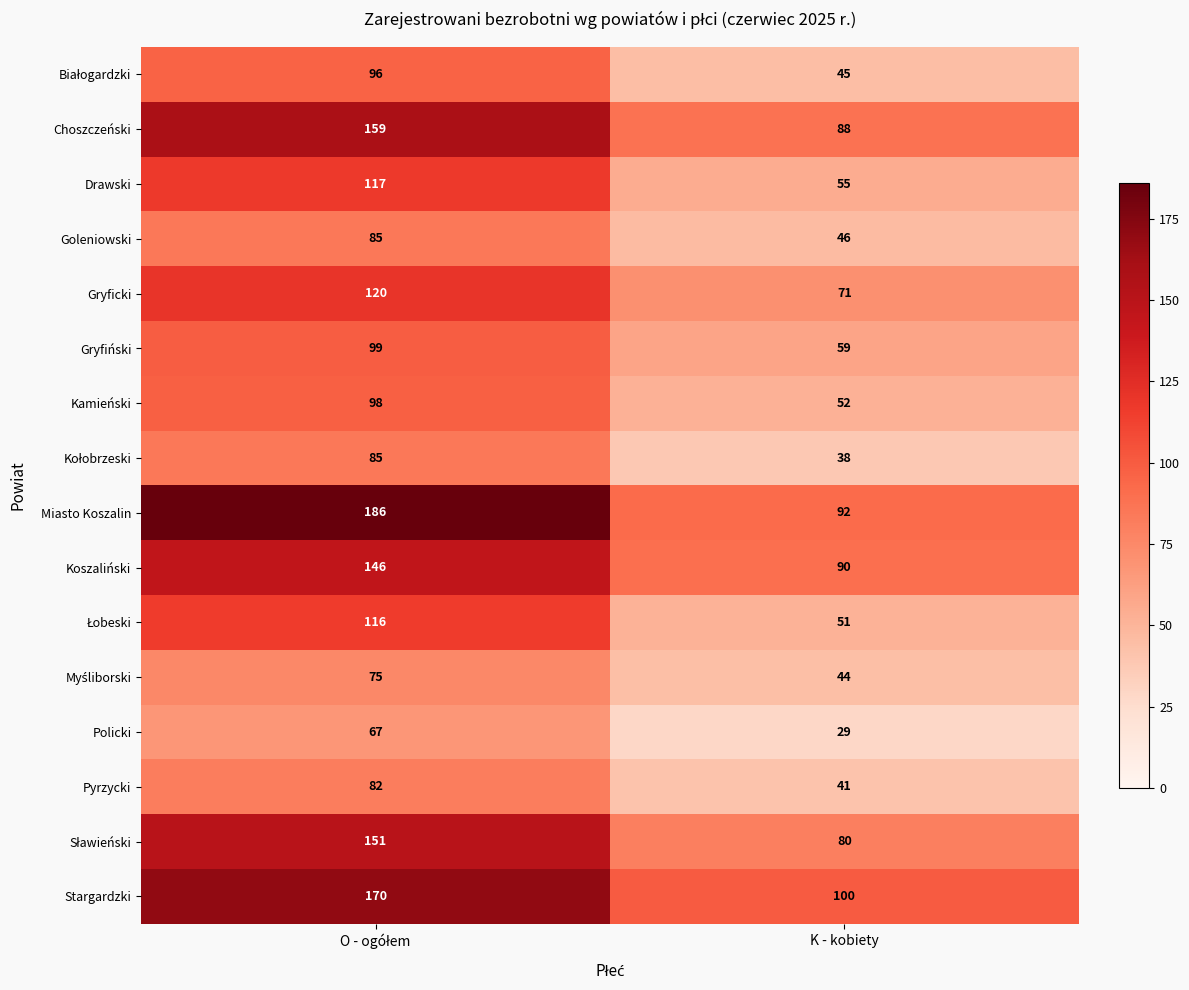

Which series has the largest total across all categories?

Miasto Koszalin